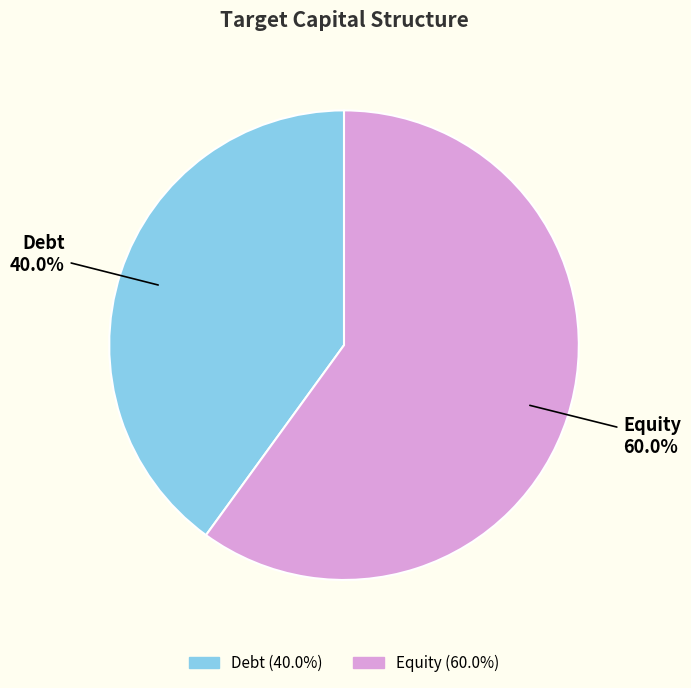

To the nearest percent, what is the difference between the Debt and Equity slice percentages?

20%